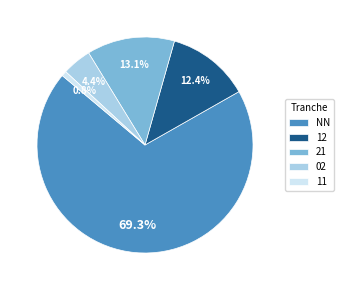

The 11 slice represents 13% of the pie. True or false?

False